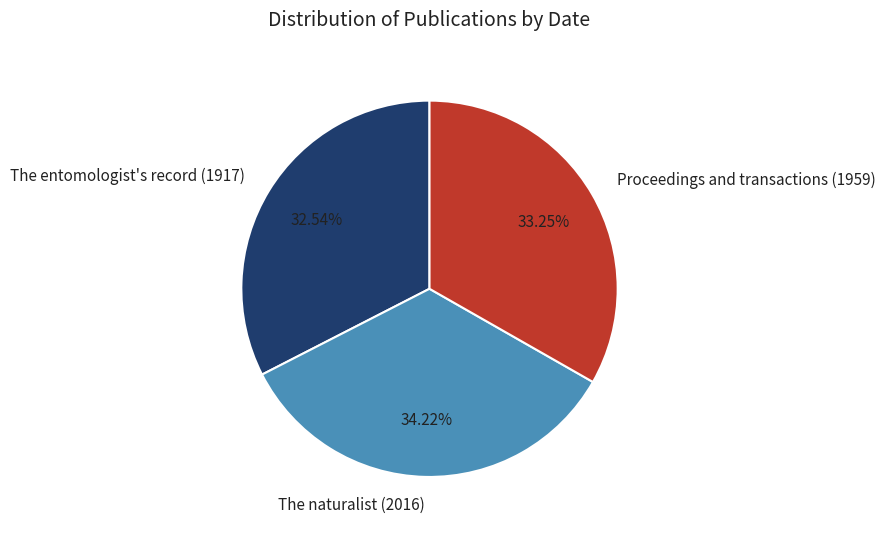

Is it true that The entomologist's record (1917) is 43% of the pie?

False